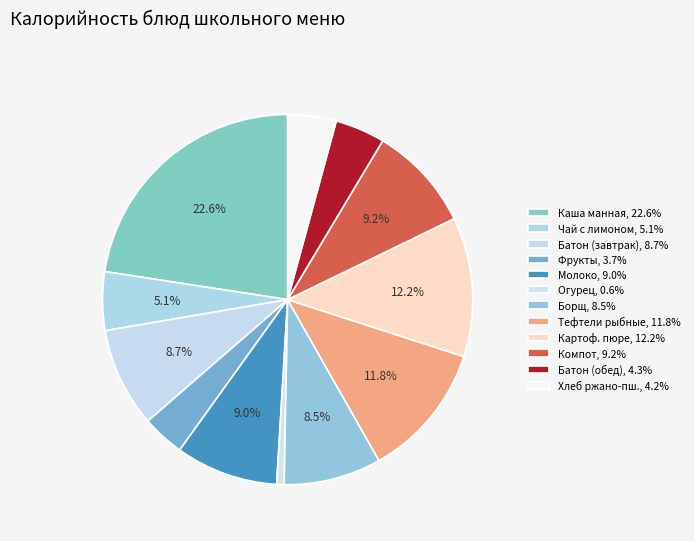

How many slices are in this pie chart?

12